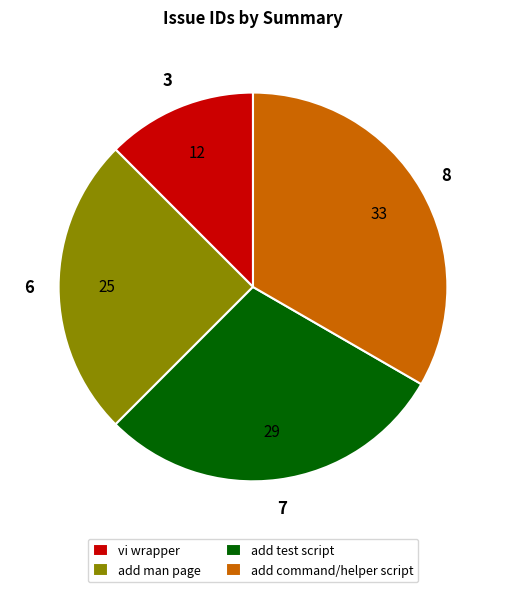

Is it true that add test script is 44% of the pie?

False